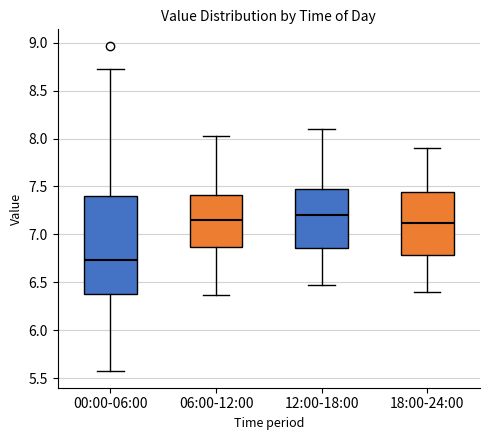

Reading left to right, transcribe this box plot: for each box, give where its median line is, the range the box spans, and where its two whiskers end, as read against the y-axis. The values are not printed on the chart, so give them approximately, as read against the axis.

00:00-06:00: median 6.75, box 6.40 to 7.40, whiskers 5.55 to 8.75
06:00-12:00: median 7.15, box 6.85 to 7.40, whiskers 6.35 to 8.05
12:00-18:00: median 7.20, box 6.85 to 7.45, whiskers 6.45 to 8.10
18:00-24:00: median 7.10, box 6.80 to 7.45, whiskers 6.40 to 7.90